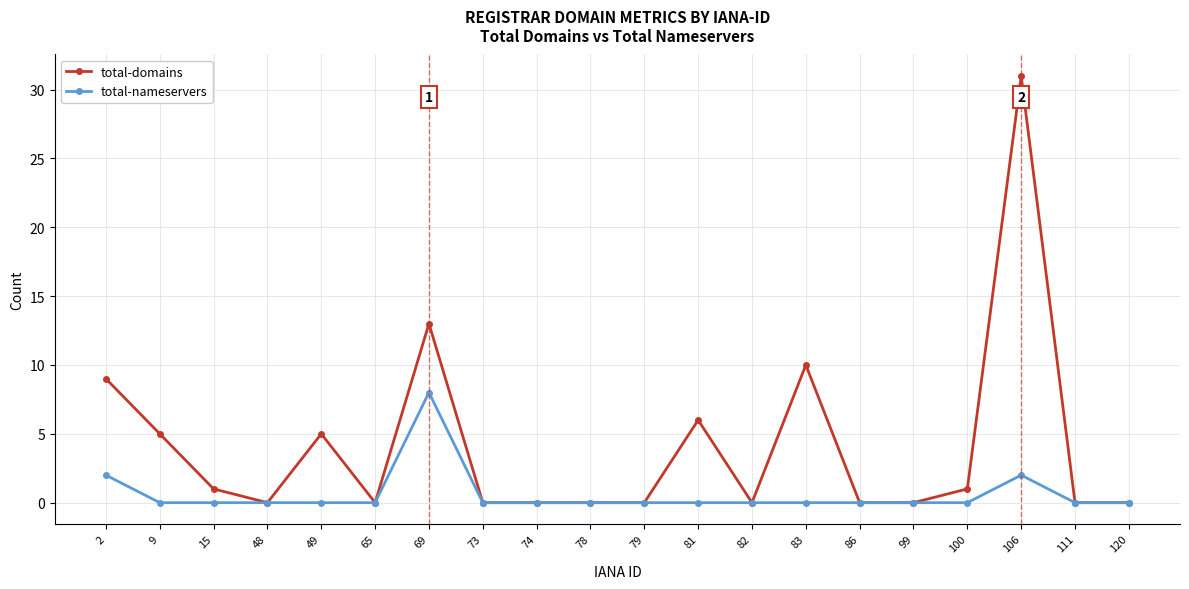

At which label is total-domains closest to 15?

69